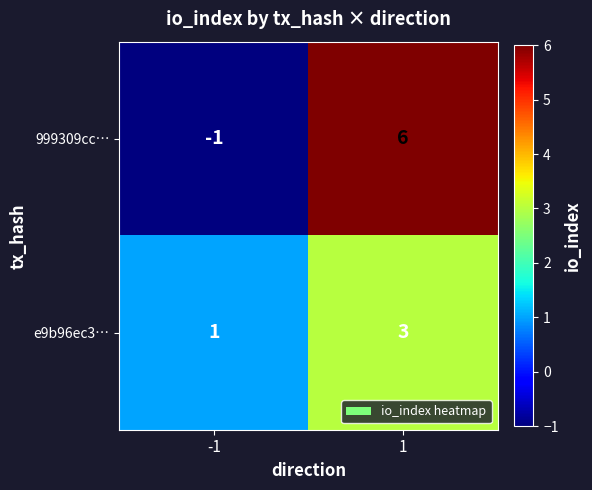

Which series has the largest range (max minus min)?

999309cc…